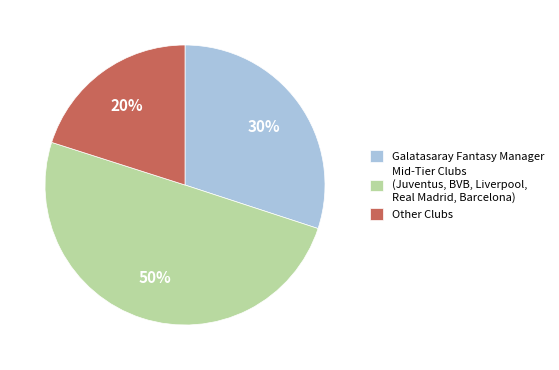

The Mid-Tier Clubs (Juventus, BVB, Liverpool, Real Madrid, Barcelona) slice represents 50% of the pie. True or false?

True